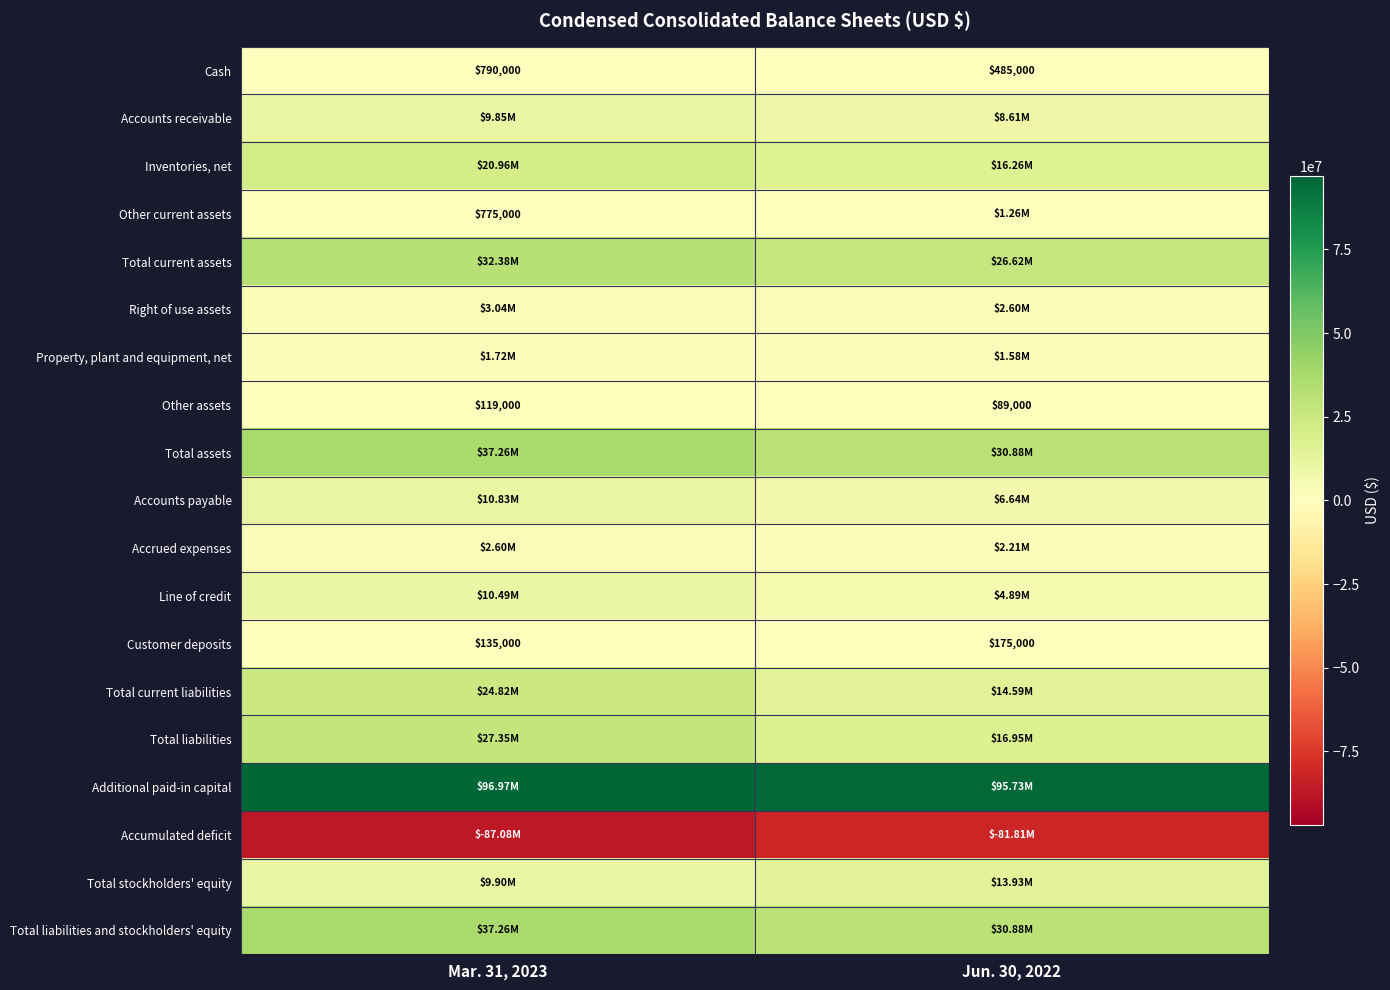

What is the sum of all Cash values?

1275000